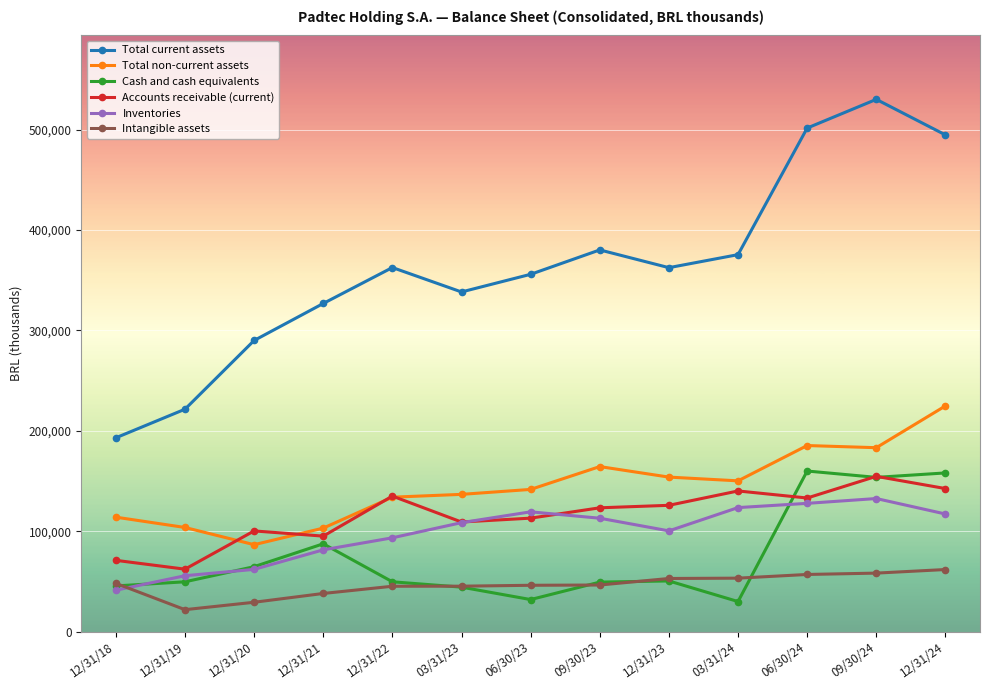

True or false: Total current assets has more than 2 interior local peaks.

True